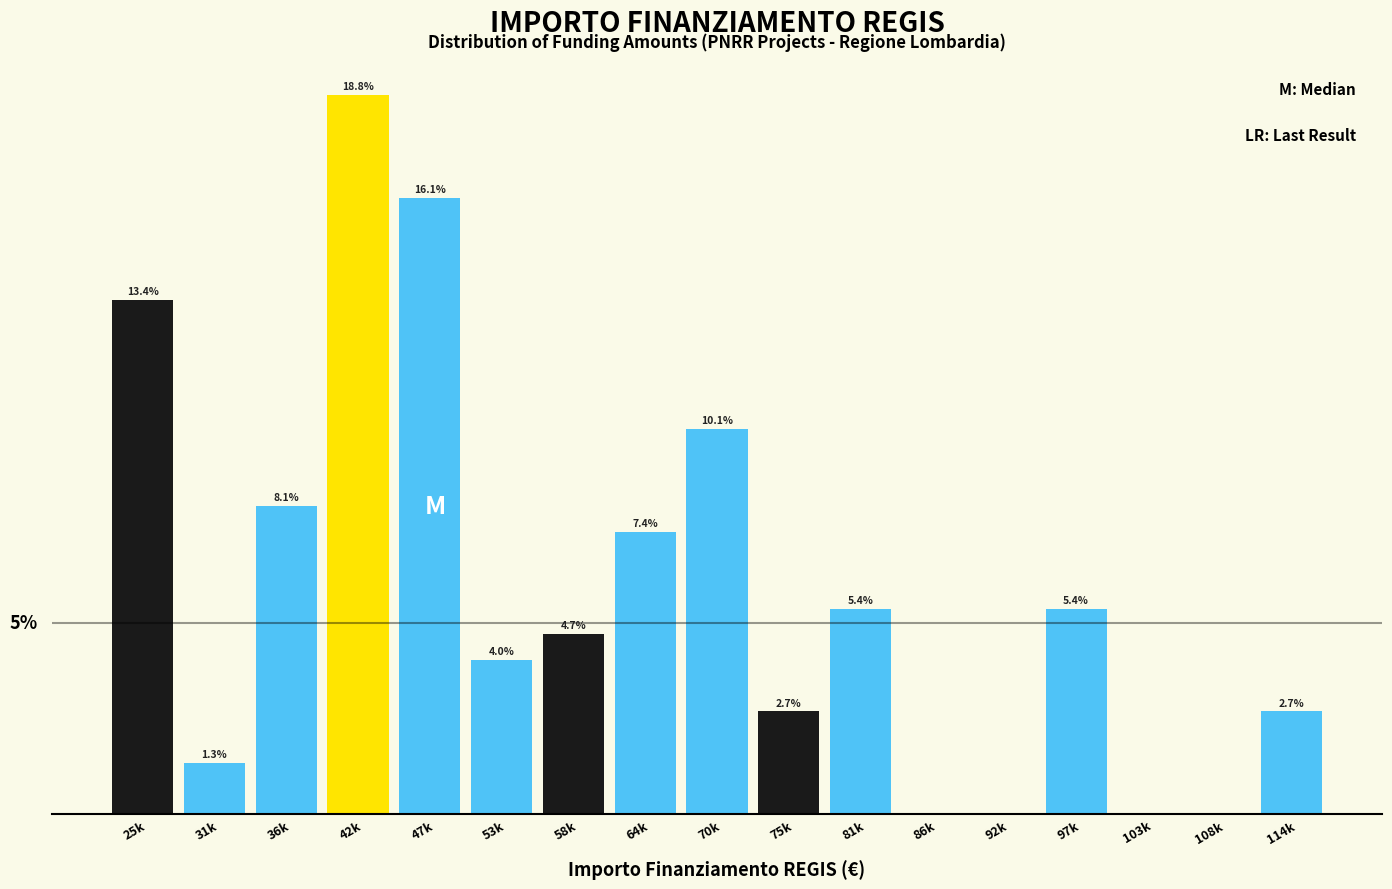

Between 75k and 103k, which is larger?

75k